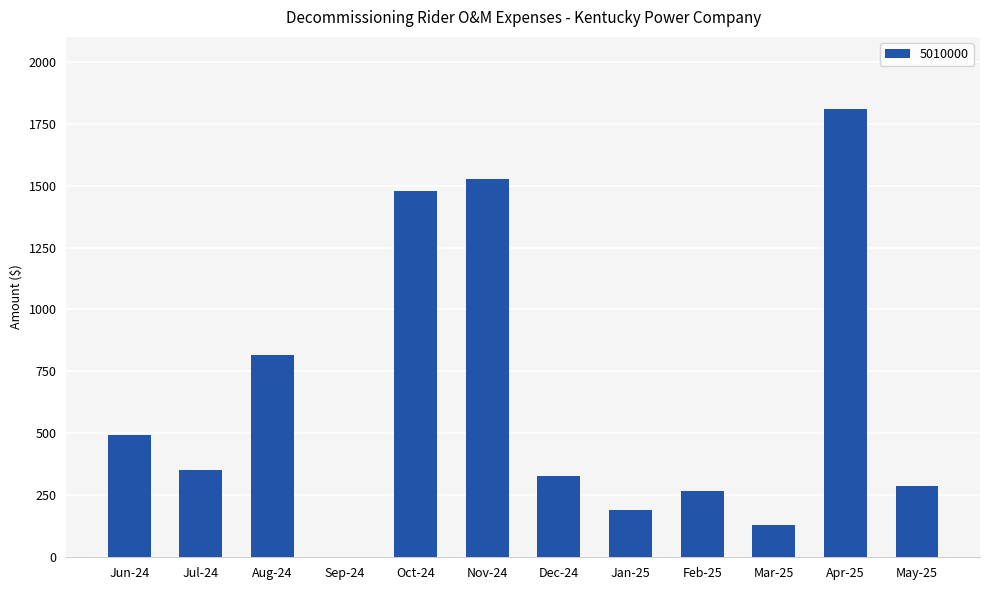

The chart shows a value of 1371.3 at Aug-24. True or false?

False